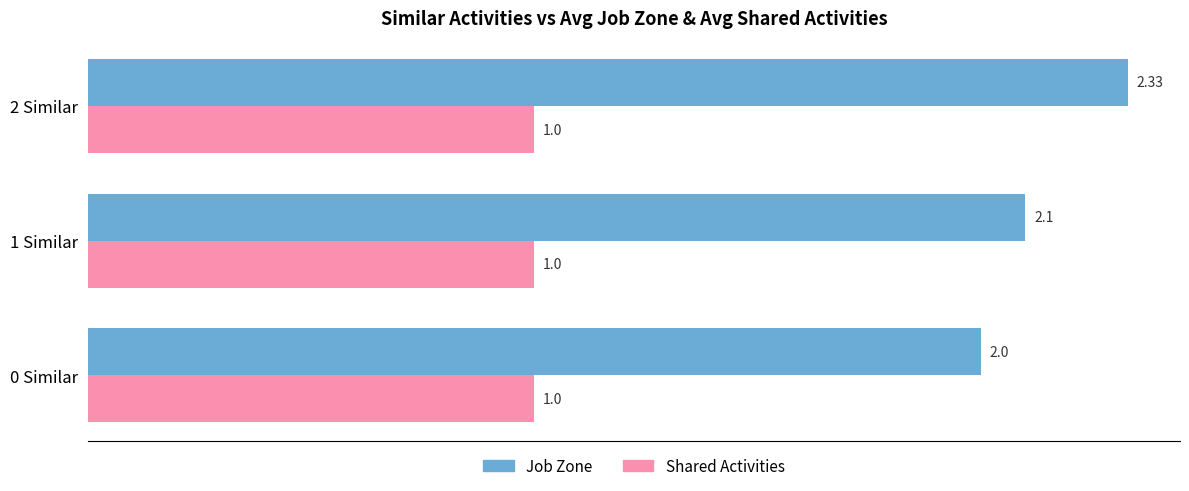

Which series has the largest total across all categories?

Job Zone